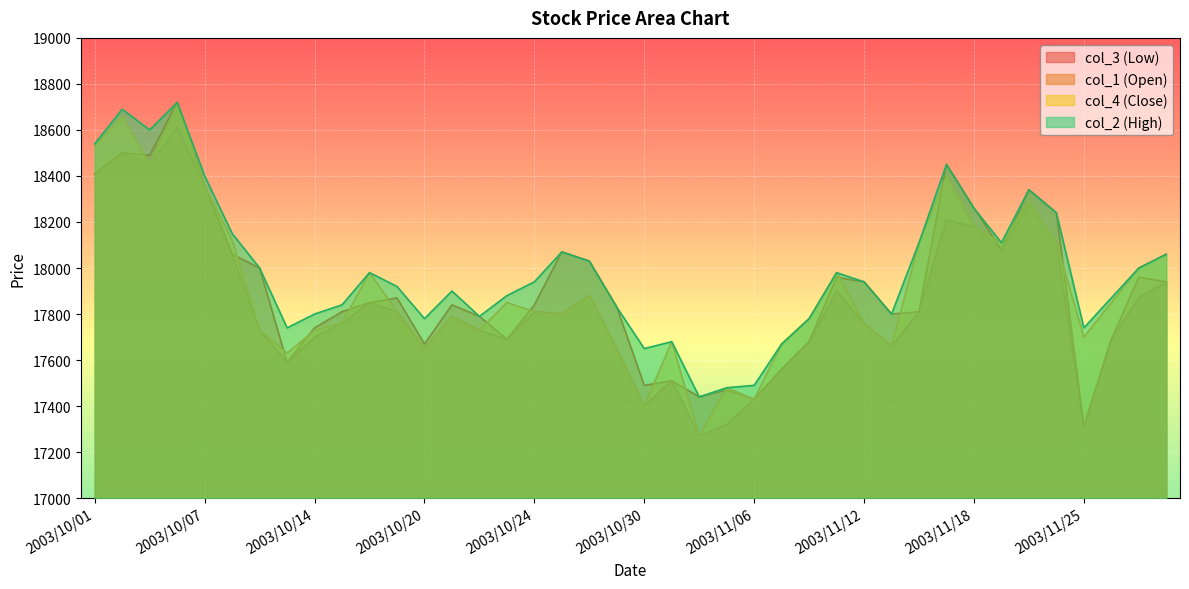

True or false: col_3 (Low) and col_1 (Open) cross at least once.

False